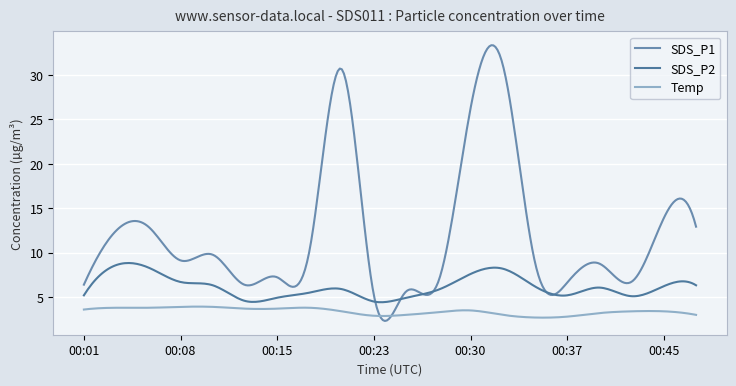

Does the chart have visible grid lines?

Yes